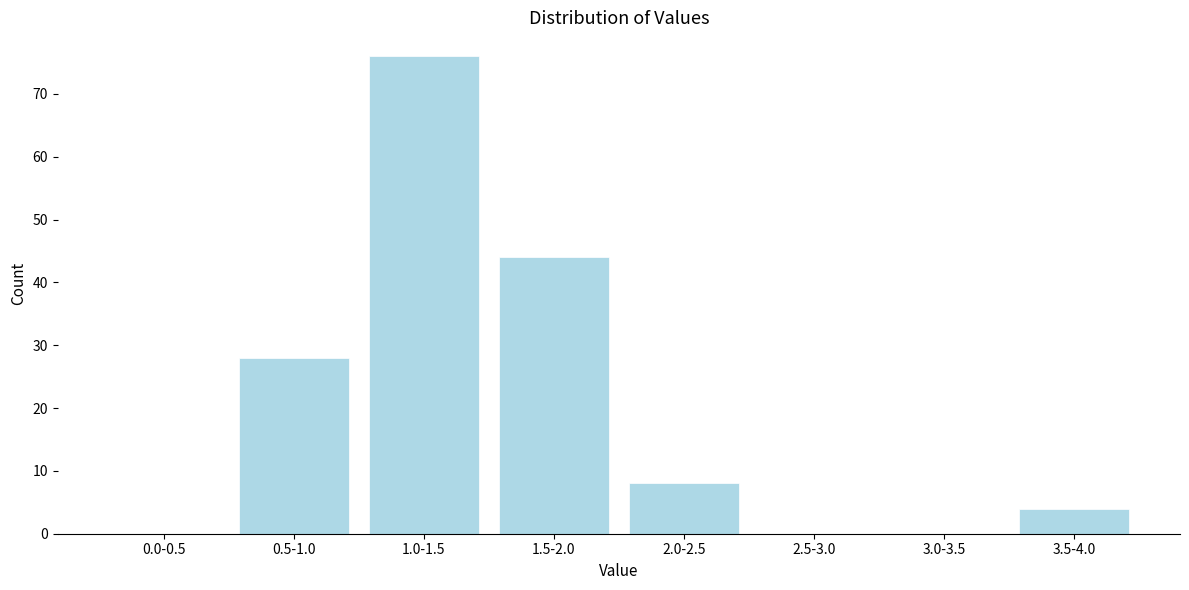

Reading left to right, list all the values displayed in this chart.

0.0-0.5=0	0.5-1.0=28	1.0-1.5=76	1.5-2.0=44	2.0-2.5=8	2.5-3.0=0	3.0-3.5=0	3.5-4.0=4